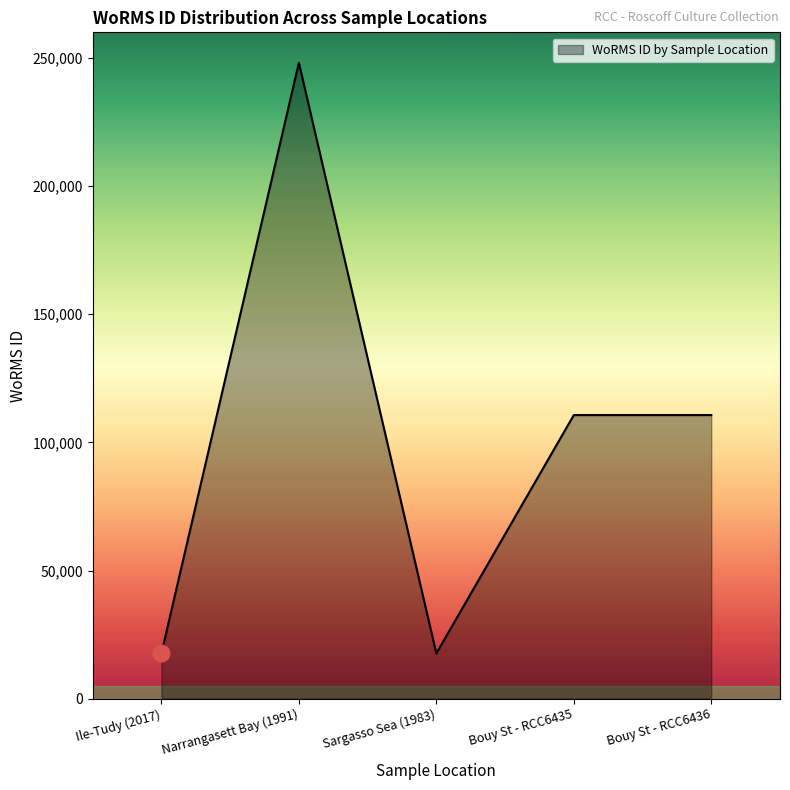

How many values are below 110652?

2